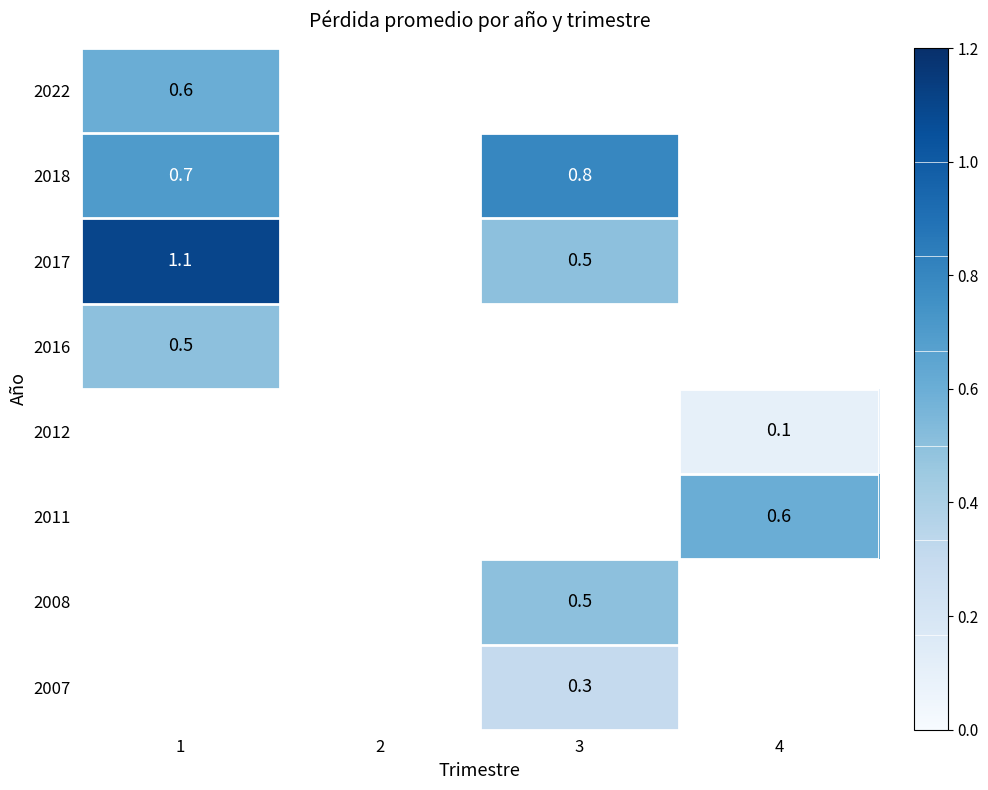

At which category does the chart reach its minimum across all series?

4